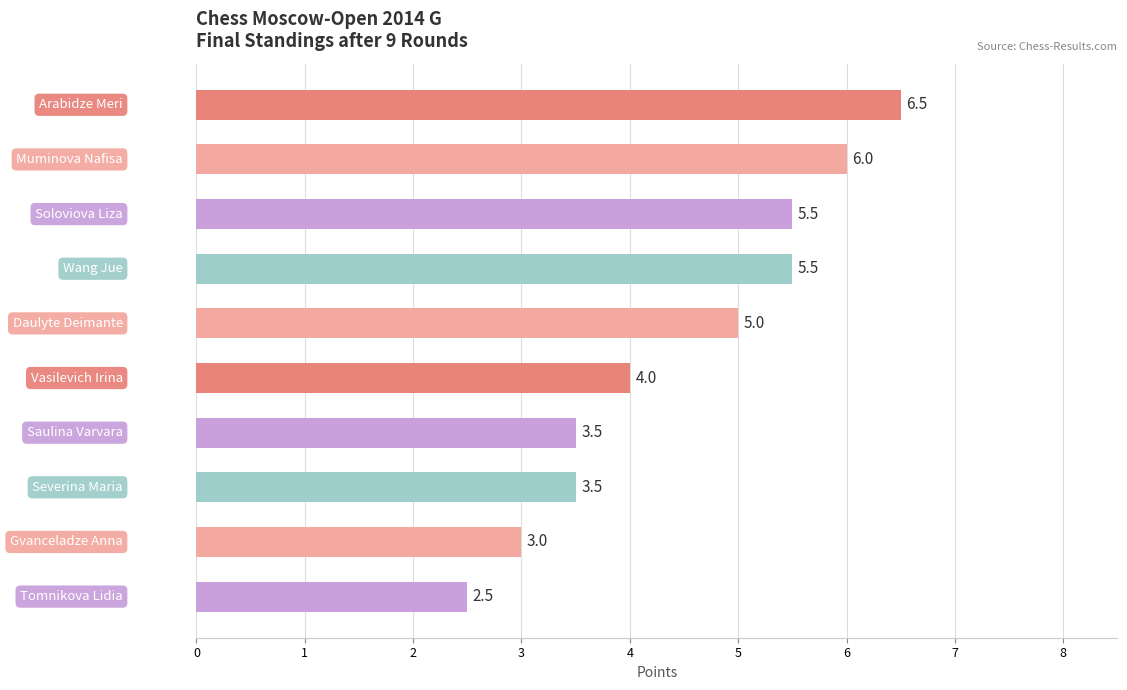

Count the values in the range 3 to 5.

5